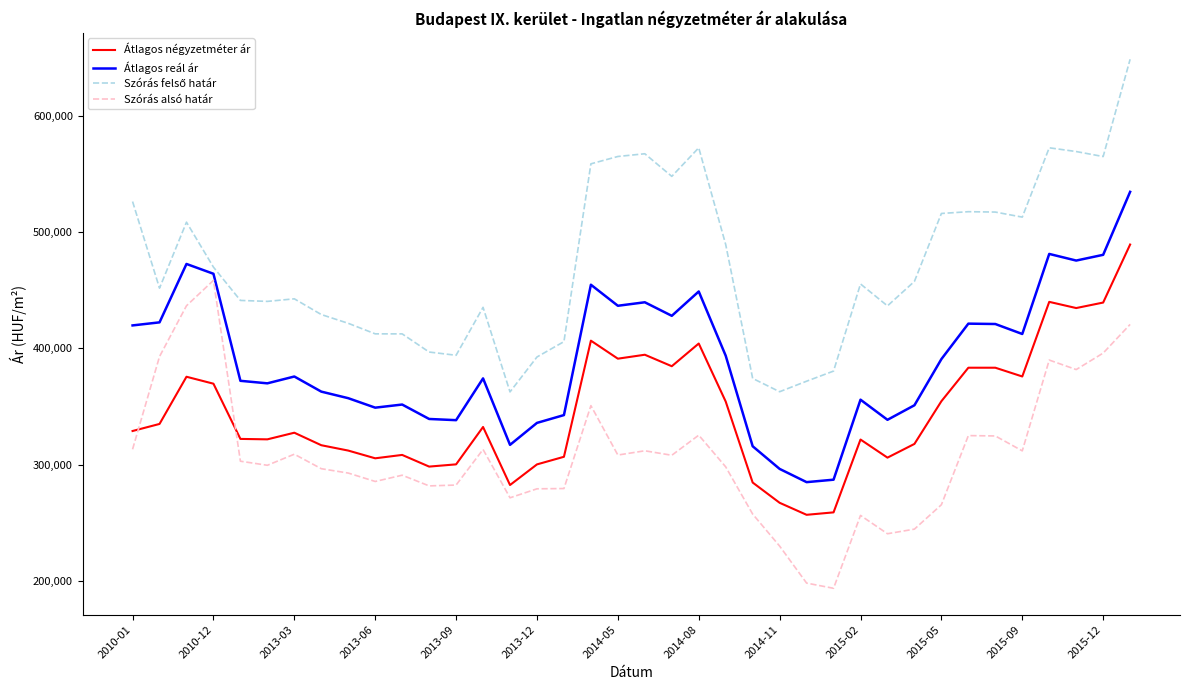

True or false: Átlagos négyzetméter ár and Átlagos reál ár intersect in this chart.

False